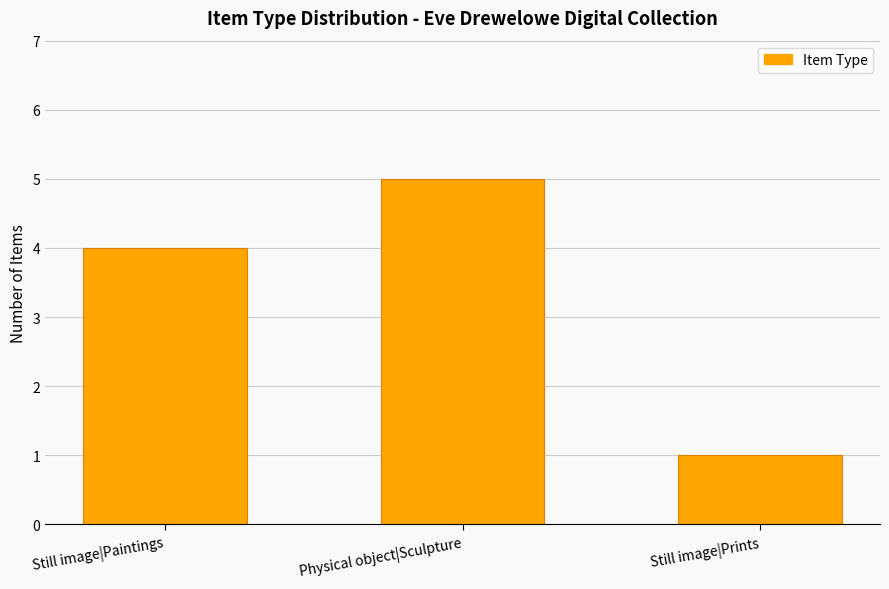

What is the label of the 1st bar from the right?

Still image|Prints